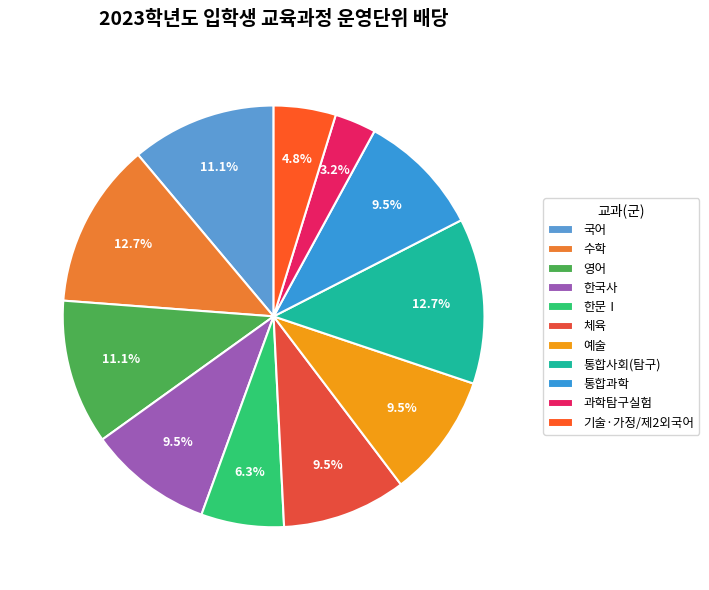

Combined, do 수학 and 기술·가정/제2외국어 account for over 50%?

No